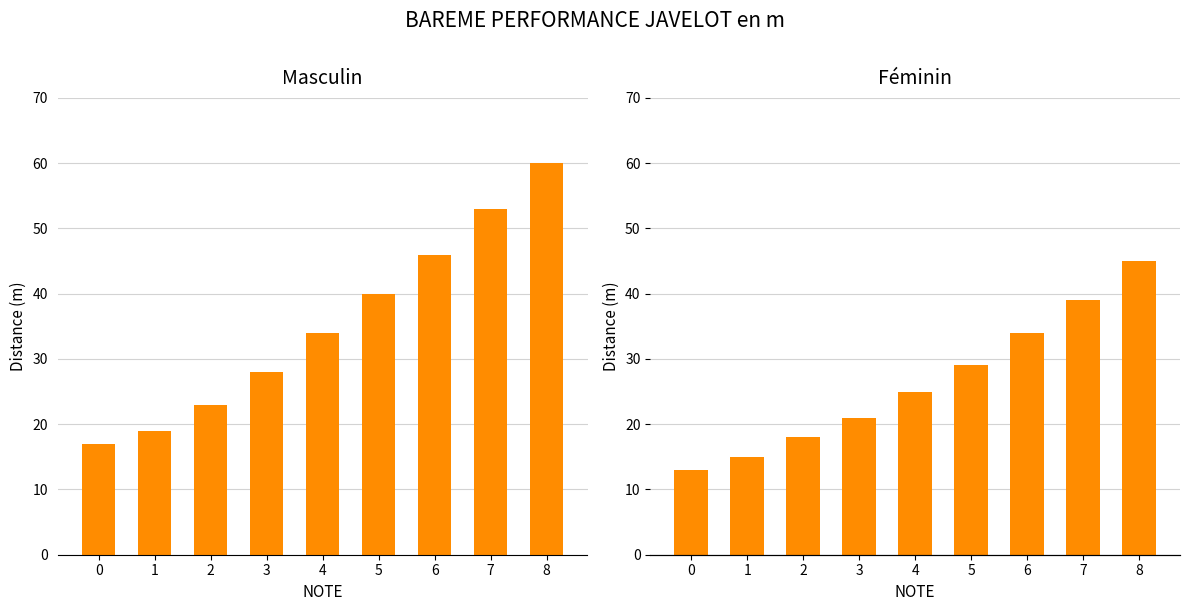

Reading left to right, transcribe all the data shown in this chart.

Masculin: 0=17	1=19	2=23	3=28	4=34	5=40	6=46	7=53	8=60
Féminin: 0=13	1=15	2=18	3=21	4=25	5=29	6=34	7=39	8=45